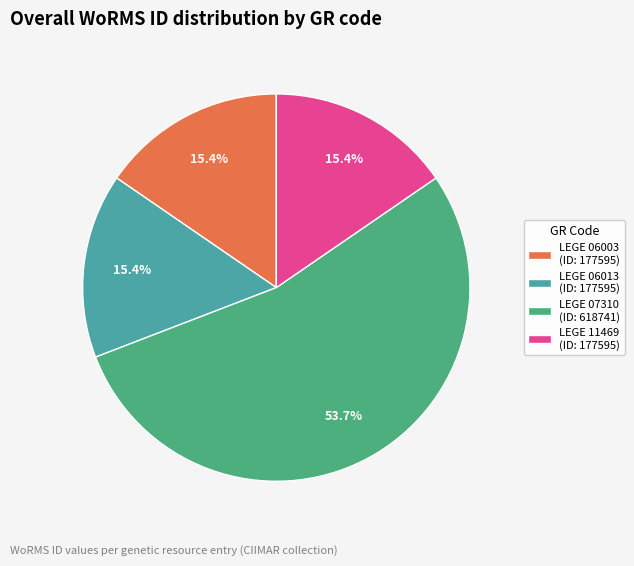

What is the largest slice in the pie chart?

LEGE 07310